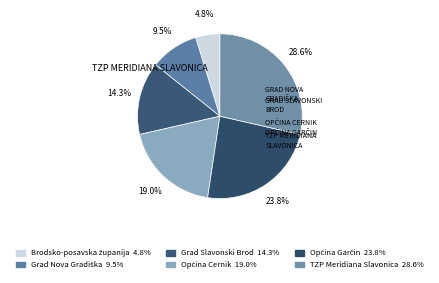

Which category has the smallest portion of the pie?

Brodsko-posavska županija